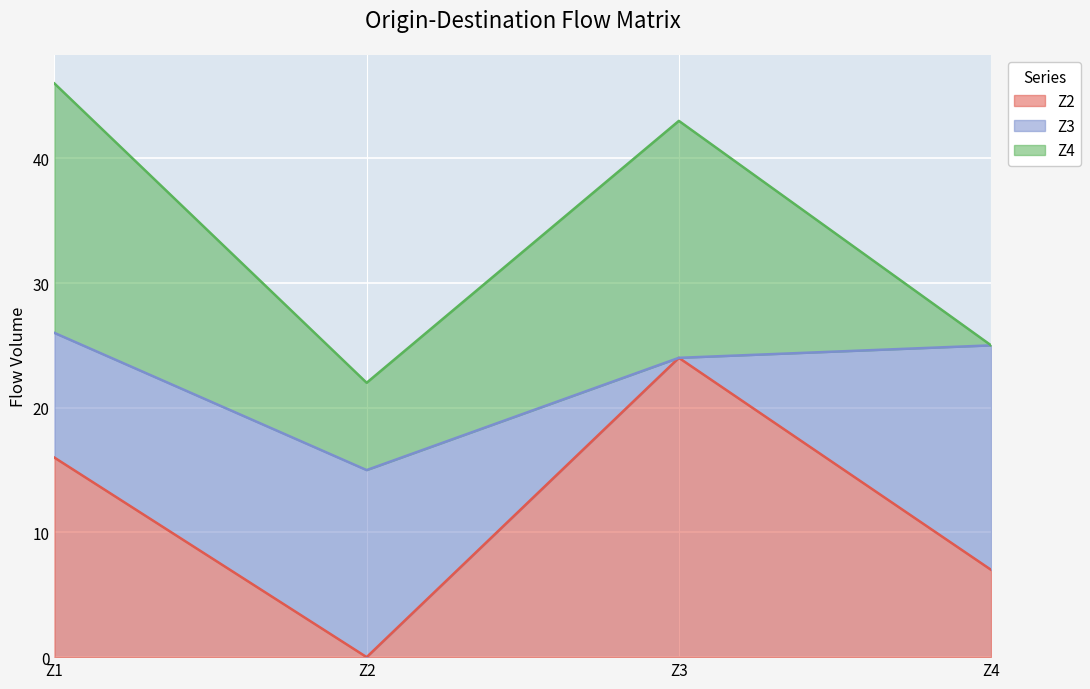

What is the difference between the maximum and minimum values in the Z2 series?

24